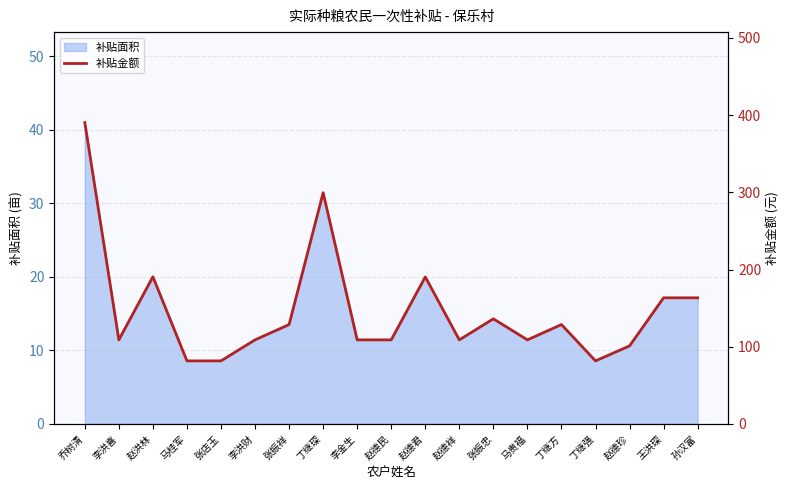

Between 孙汉富 and 丁继强, which is larger?

孙汉富